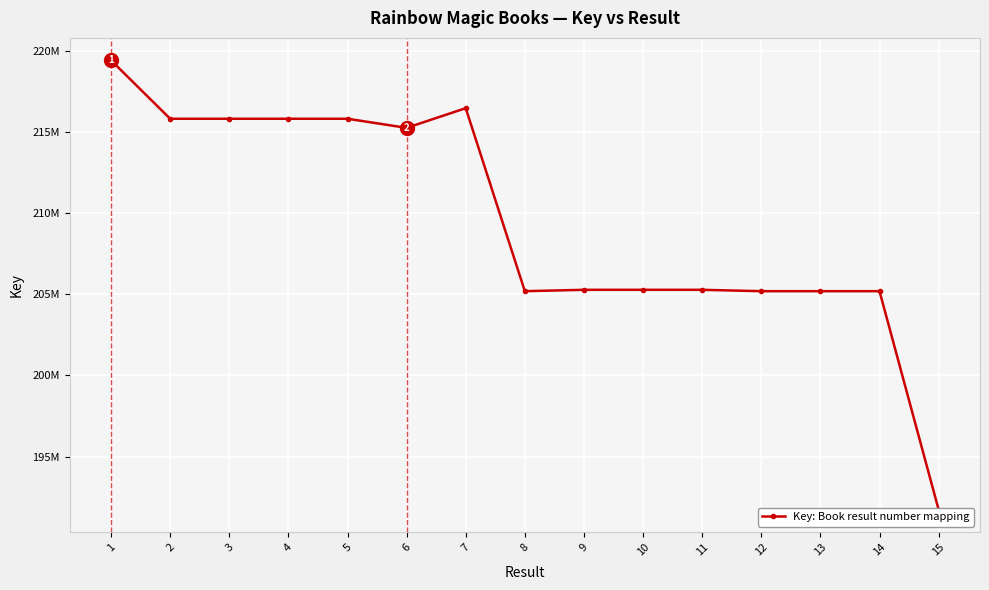

Reading left to right, extract all data points from this chart.

219398345	215801991	215802073	215802032	215801950	215241168	216453364	205185032	205269600	205269641	205269682	205184878	205184988	205184930	191732288